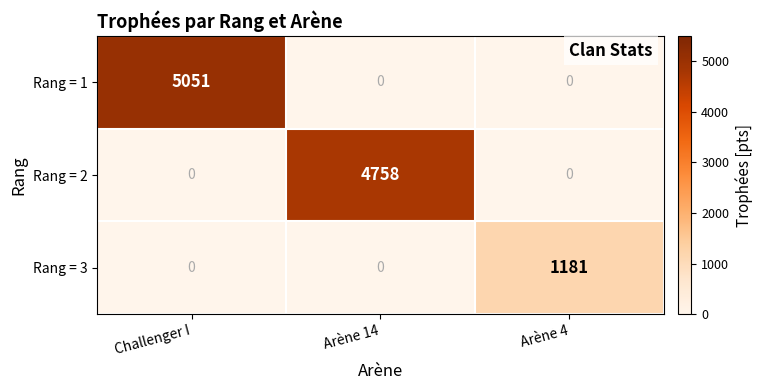

Is it true that Rang = 3 equals 0 at Arène 14?

True